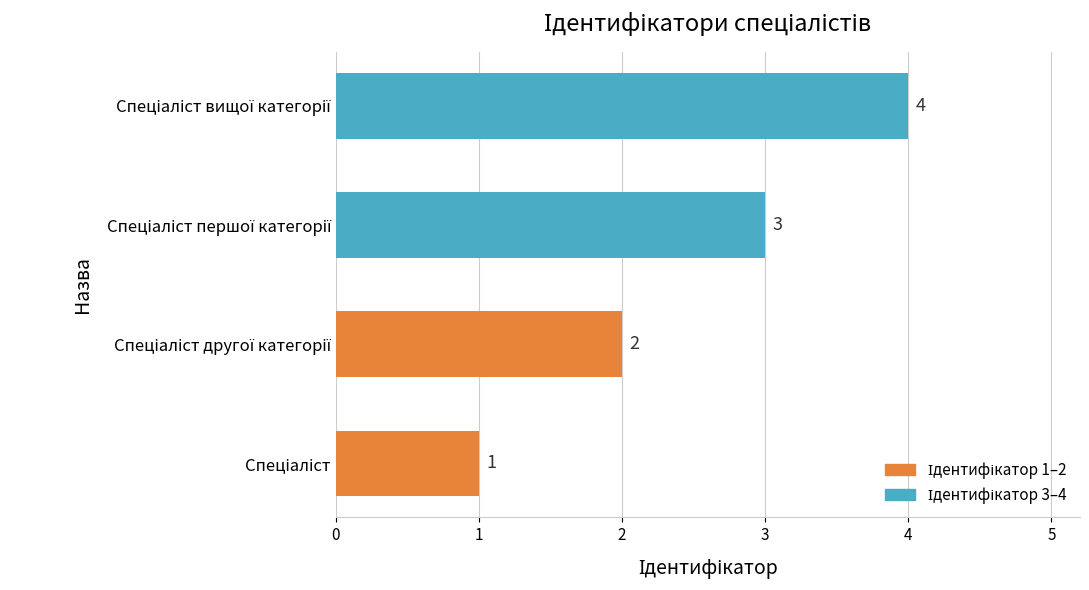

Count the values in the range 2 to 4.

3